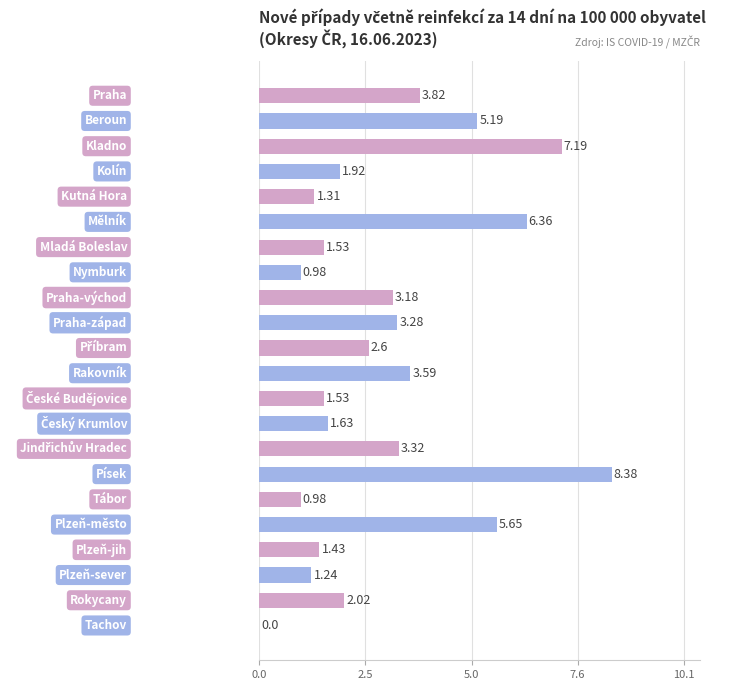

What is the sum of all values?

67.1